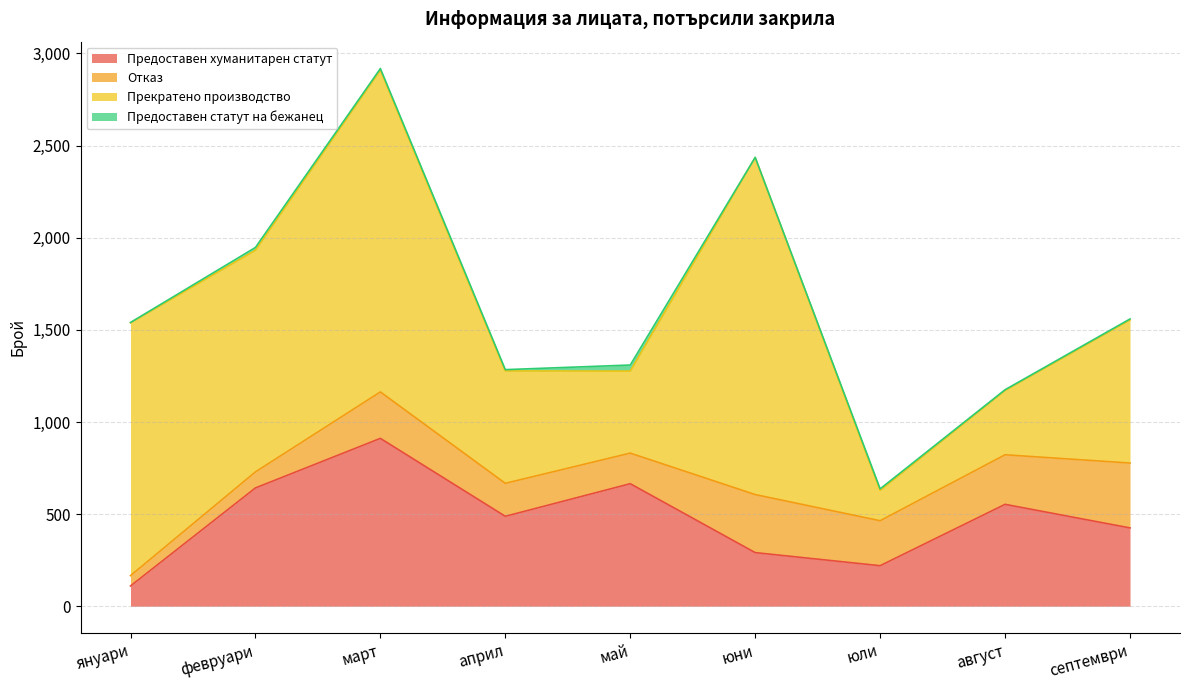

Which category has the highest value across all series?

юни